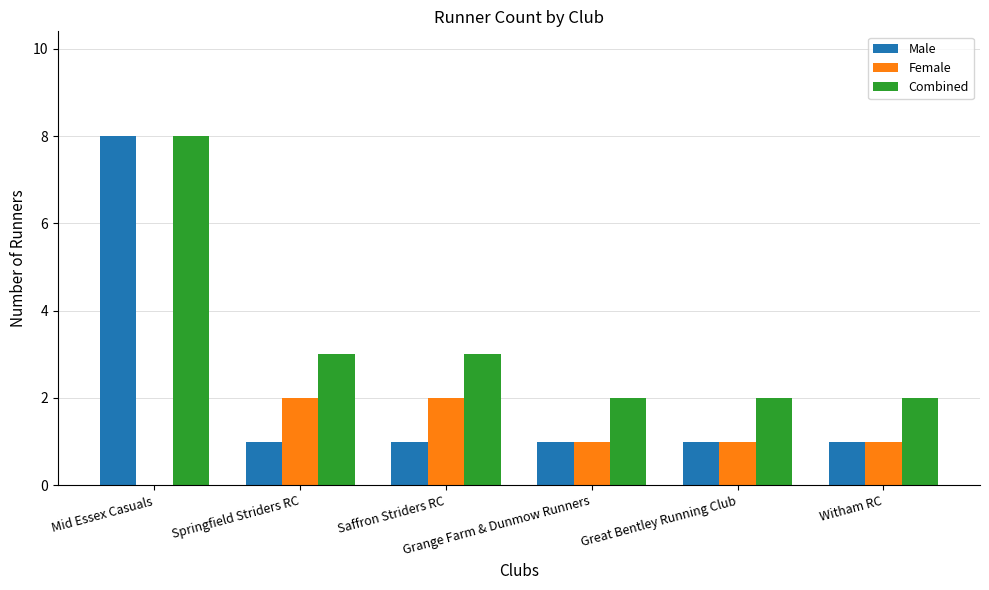

How many groups of bars are there?

6